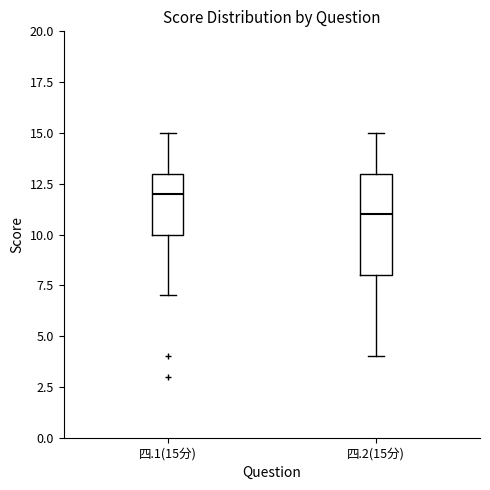

Reading left to right, transcribe this box plot: for each box, give where its median line is, the range the box spans, and where its two whiskers end, as read against the y-axis. The values are not printed on the chart, so give them approximately, as read against the axis.

四.1(15分): median 12, box 10 to 13, whiskers 7 to 15
四.2(15分): median 11, box 8 to 13, whiskers 4 to 15